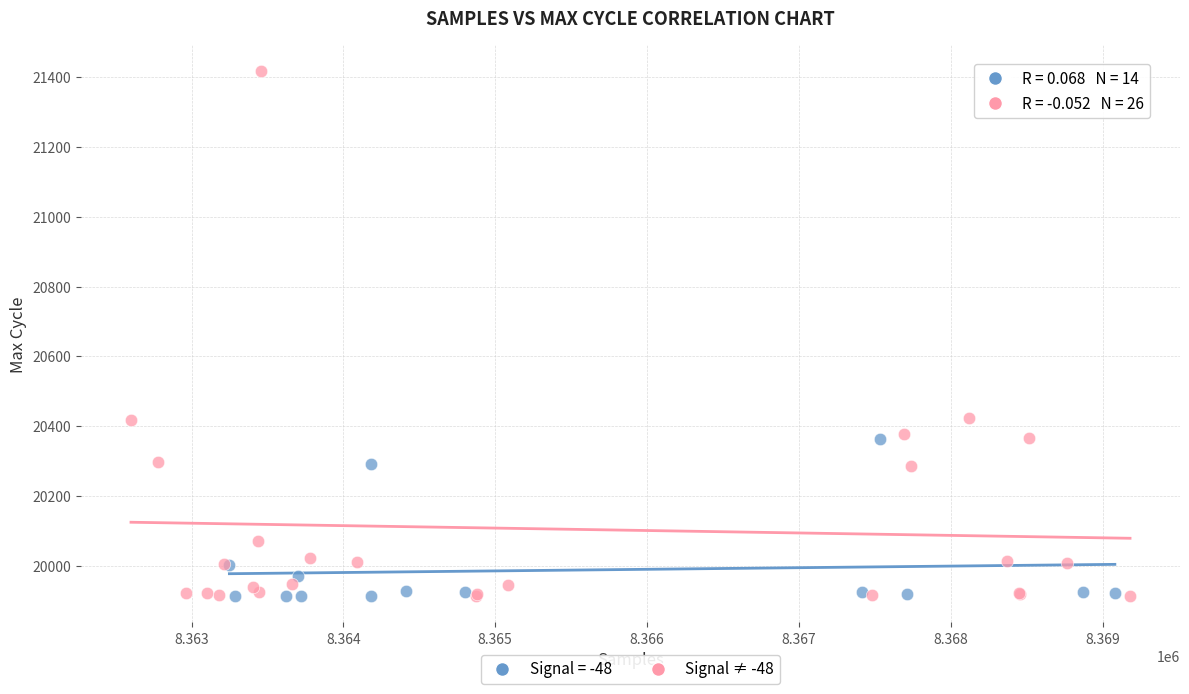

Which series has the largest Y range (max minus min)?

Signal ≠ -48